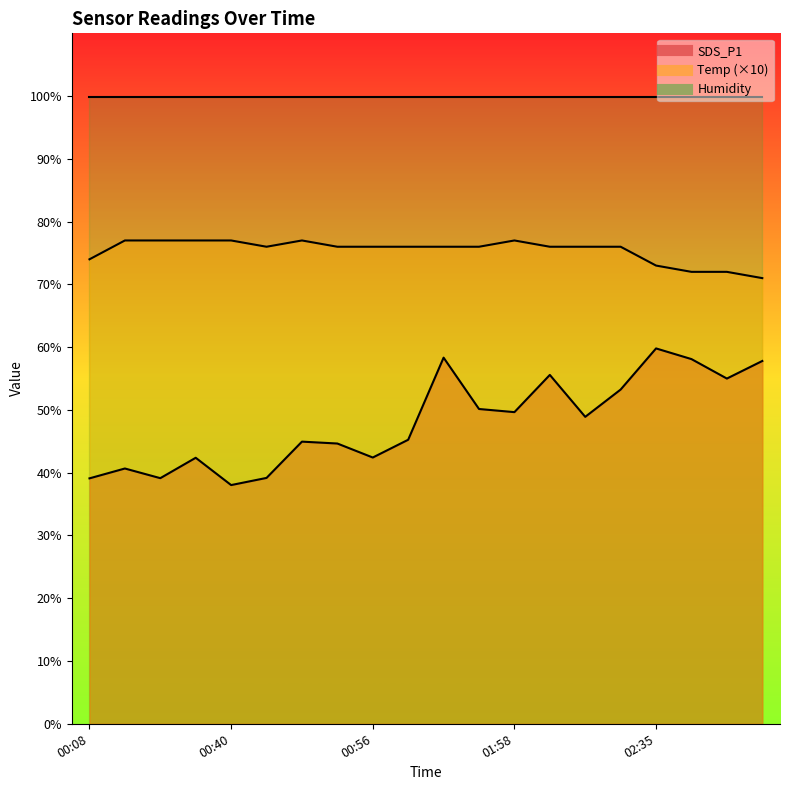

True or false: SDS_P1 and Temp intersect in this chart.

False